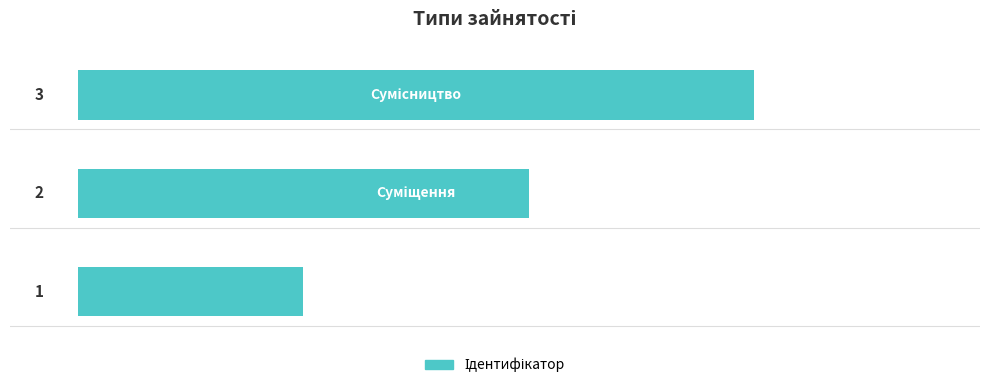

What is the sum of all values?

6